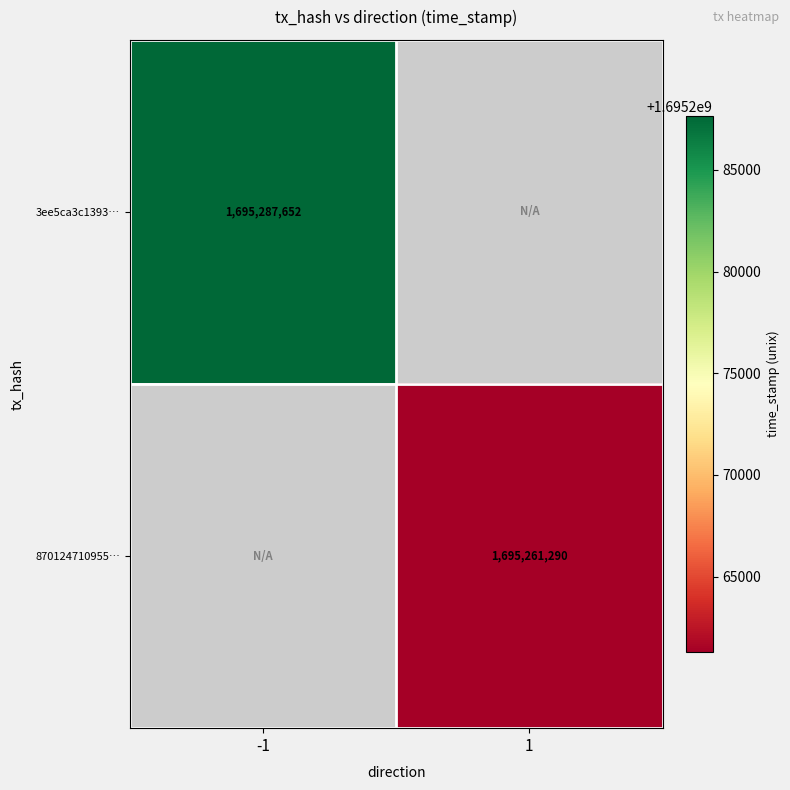

The value of 870124710955… at 1 is 1090349671. True or false?

False